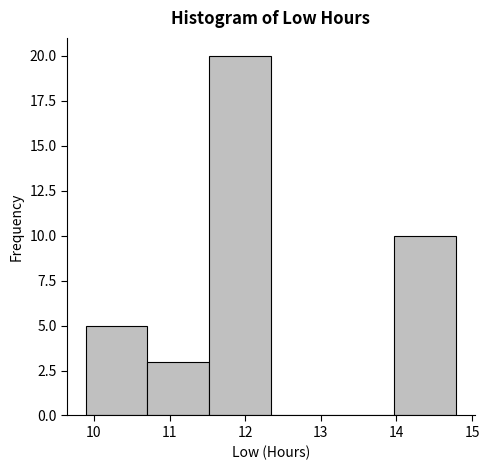

Reading left to right, list every bar in this chart as the range it spans on the x-axis followed by its height. Neither the bar edges nor the heights are printed on the chart, so give them approximately, as read against the axes.

9.9 to 10.7: 5
10.7 to 11.5: 3
11.5 to 12.3: 20
12.3 to 13.2: 0
13.2 to 14.0: 0
14.0 to 14.8: 10